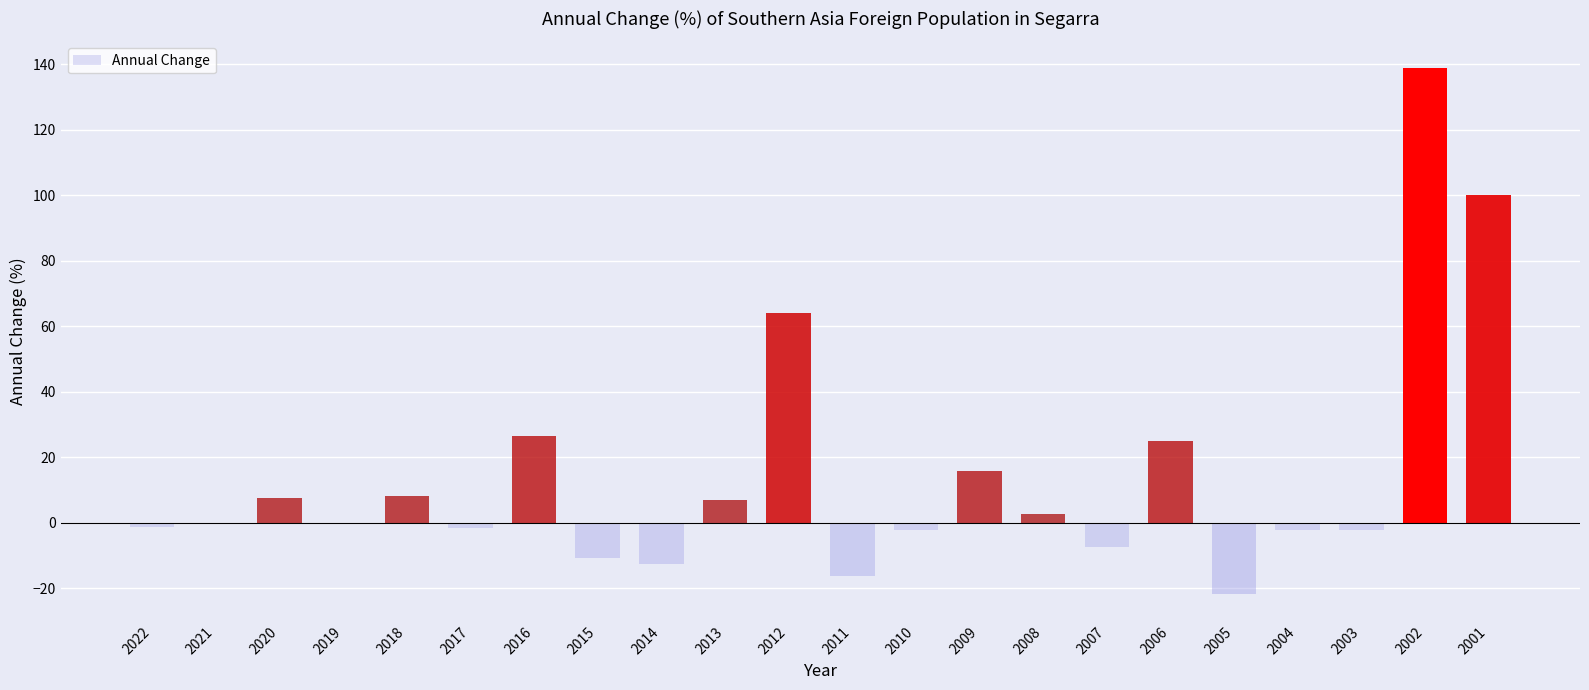

At which category does the chart reach its peak across all series?

2002